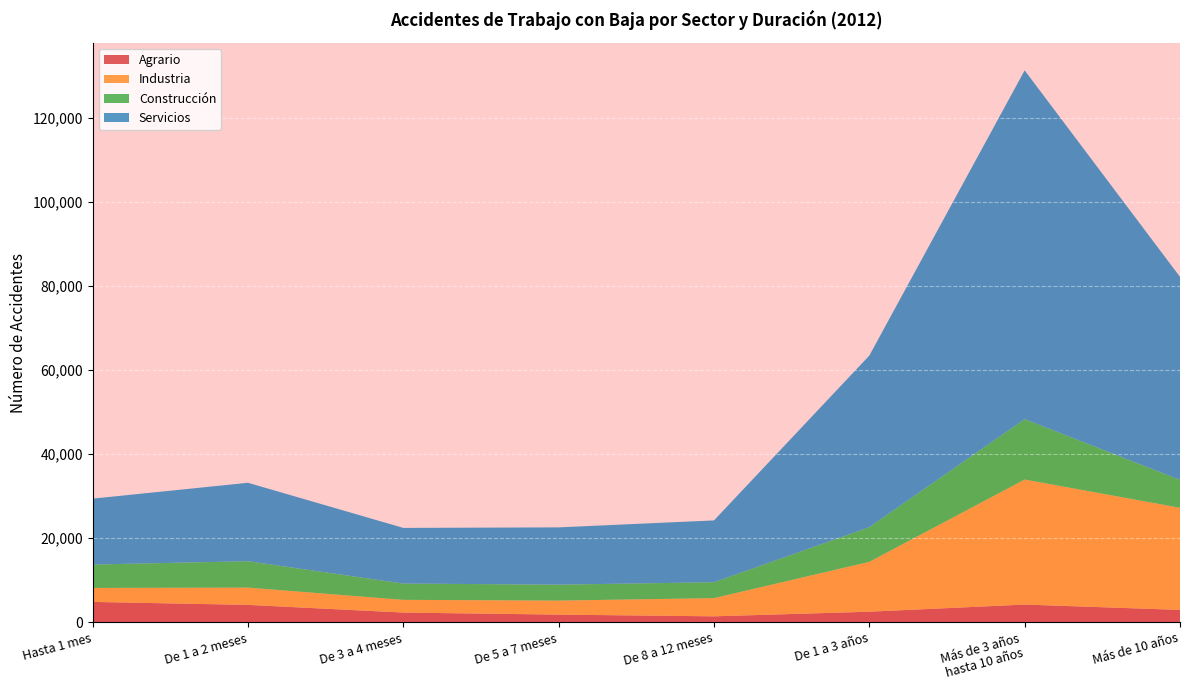

Reading right to left, transcribe all the data shown in this chart.

Agrario: Más de 10 años=2947	Más de 3 años
hasta 10 años=4217	De 1 a 3 años=2519	De 8 a 12 meses=1420	De 5 a 7 meses=1827	De 3 a 4 meses=2314	De 1 a 2 meses=4140	Hasta 1 mes=4850
Industria: Más de 10 años=24272	Más de 3 años
hasta 10 años=29720	De 1 a 3 años=11849	De 8 a 12 meses=4327	De 5 a 7 meses=3331	De 3 a 4 meses=3025	De 1 a 2 meses=4109	Hasta 1 mes=3318
Construcción: Más de 10 años=6637	Más de 3 años
hasta 10 años=14370	De 1 a 3 años=8247	De 8 a 12 meses=3776	De 5 a 7 meses=3788	De 3 a 4 meses=3872	De 1 a 2 meses=6275	Hasta 1 mes=5560
Servicios: Más de 10 años=48264	Más de 3 años
hasta 10 años=82904	De 1 a 3 años=40795	De 8 a 12 meses=14697	De 5 a 7 meses=13622	De 3 a 4 meses=13229	De 1 a 2 meses=18646	Hasta 1 mes=15670